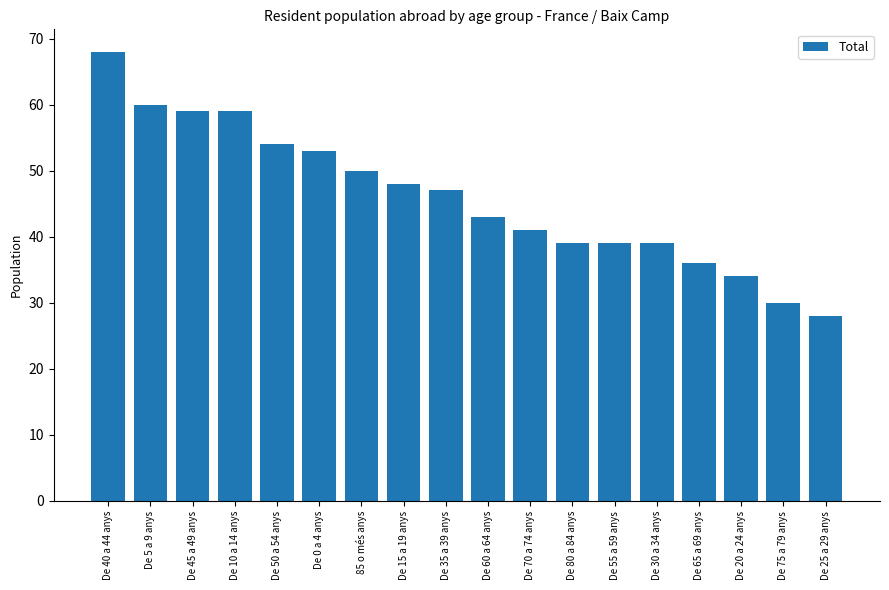

Reading left to right, list all the values displayed in this chart.

68	60	59	59	54	53	50	48	47	43	41	39	39	39	36	34	30	28